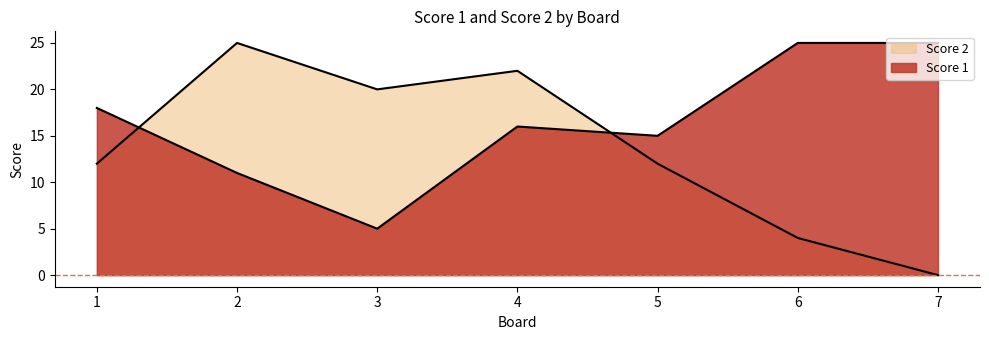

Rank the series by their average value, from highest to lowest.

Score 1, Score 2